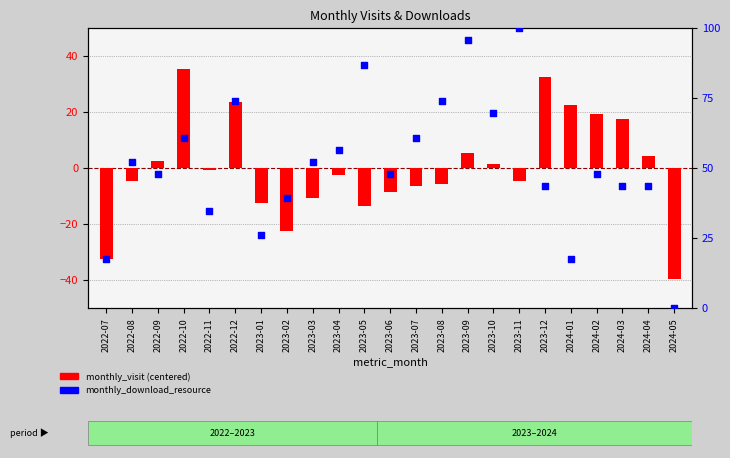

At which category is the sum across all series the highest?

2023-09